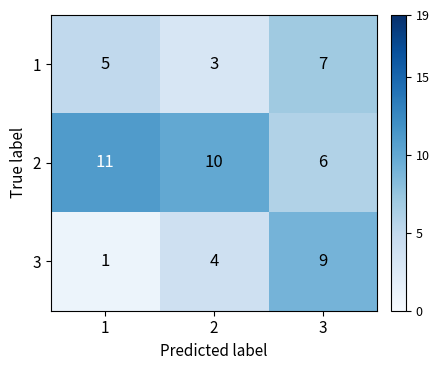

How many distinct data groups are displayed?

3